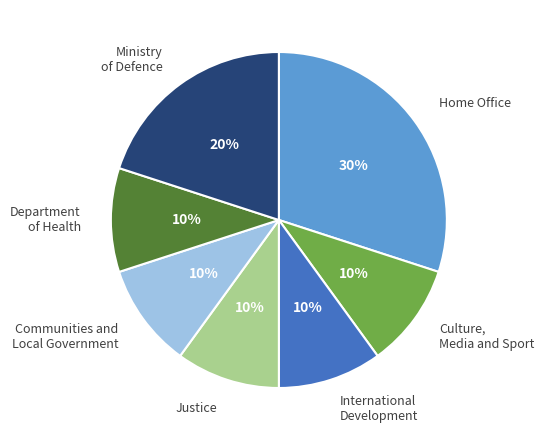

To the nearest percent, what portion does International Development represent?

10%